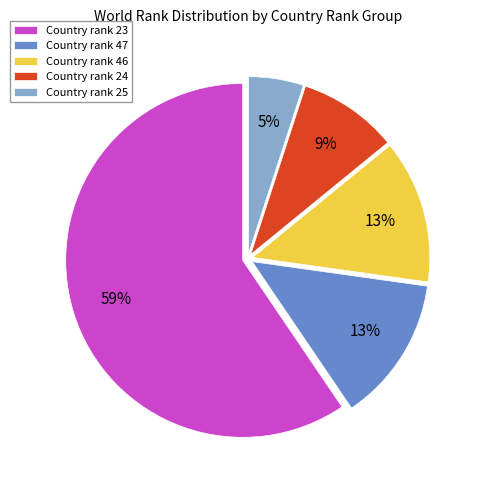

Do Country rank 23 and Country rank 25 together represent more than half of the pie?

Yes